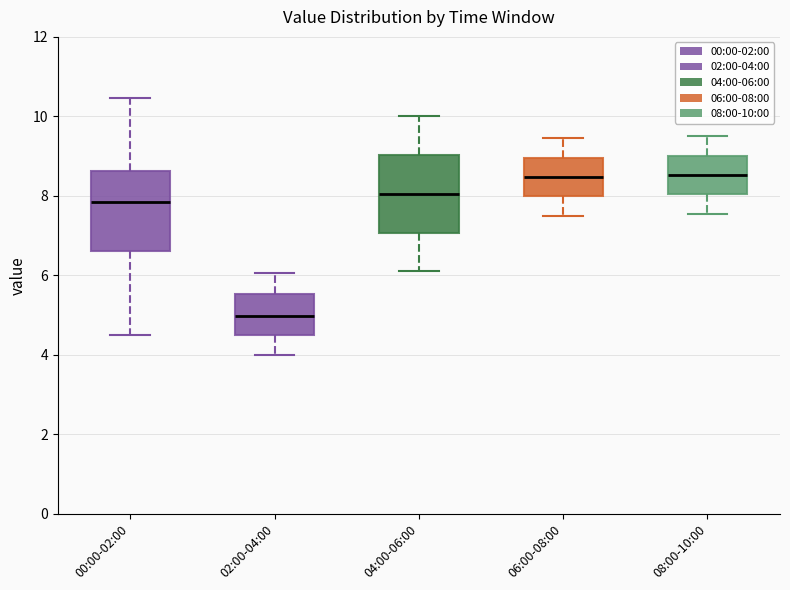

Where does the upper whisker of the box for 02:00-04:00 end on the y-axis? The values are not printed on the chart, so give them approximately, as read against the axis.

6.0